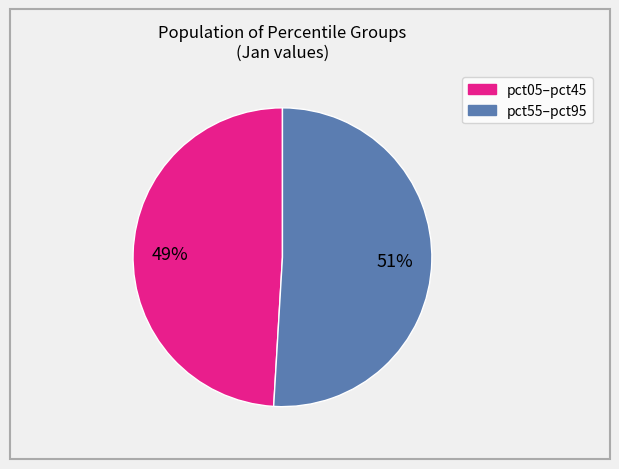

To the nearest percent, what is the average slice percentage?

50%